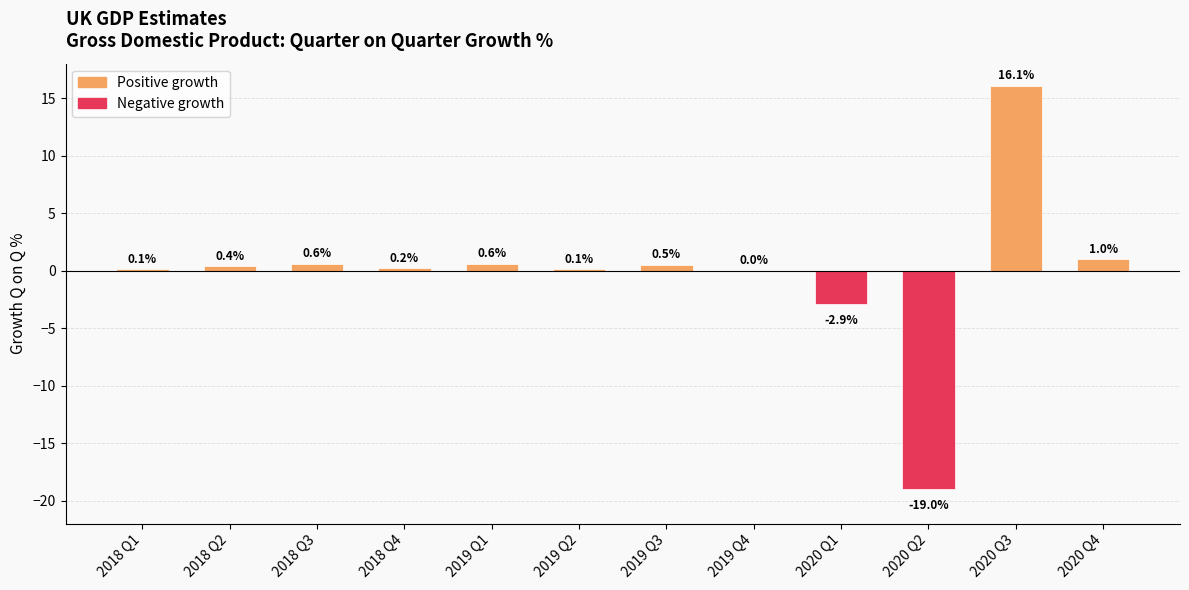

What is the average value?

-0.2